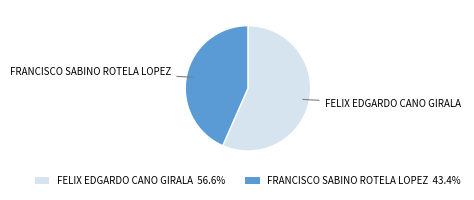

Approximately how many times larger is the value at FELIX EDGARDO CANO GIRALA 56.6% compared to FRANCISCO SABINO ROTELA LOPEZ 43.4%?

1.3